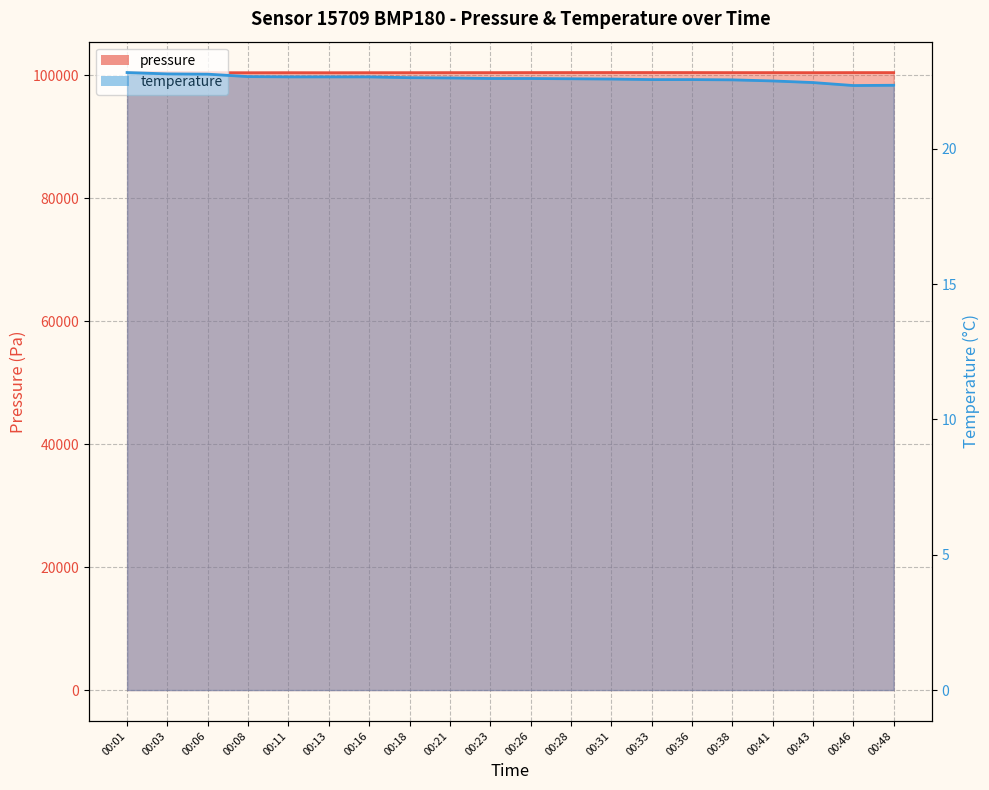

Where is temperature nearest to the value 22?

00:46